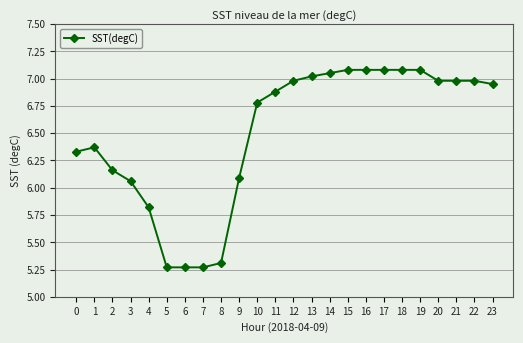

What is the difference between the second highest and minimum values?

1.8